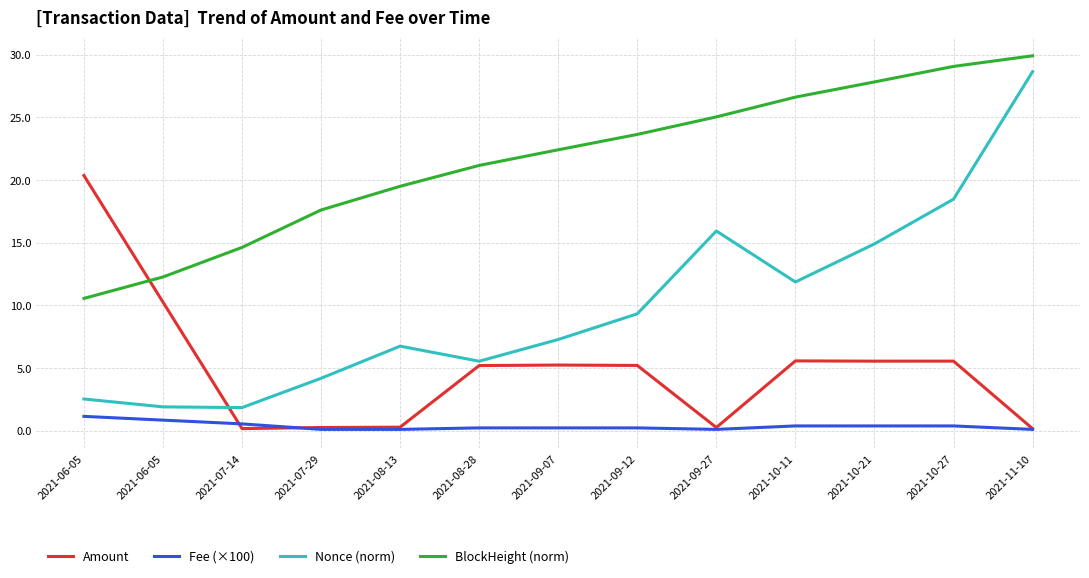

List the labels in order of Amount value, largest first.

2021-06-05, 2021-06-05, 2021-10-11, 2021-10-27, 2021-10-21, 2021-09-07, 2021-09-12, 2021-08-28, 2021-08-13, 2021-09-27, 2021-07-29, 2021-07-14, 2021-11-10